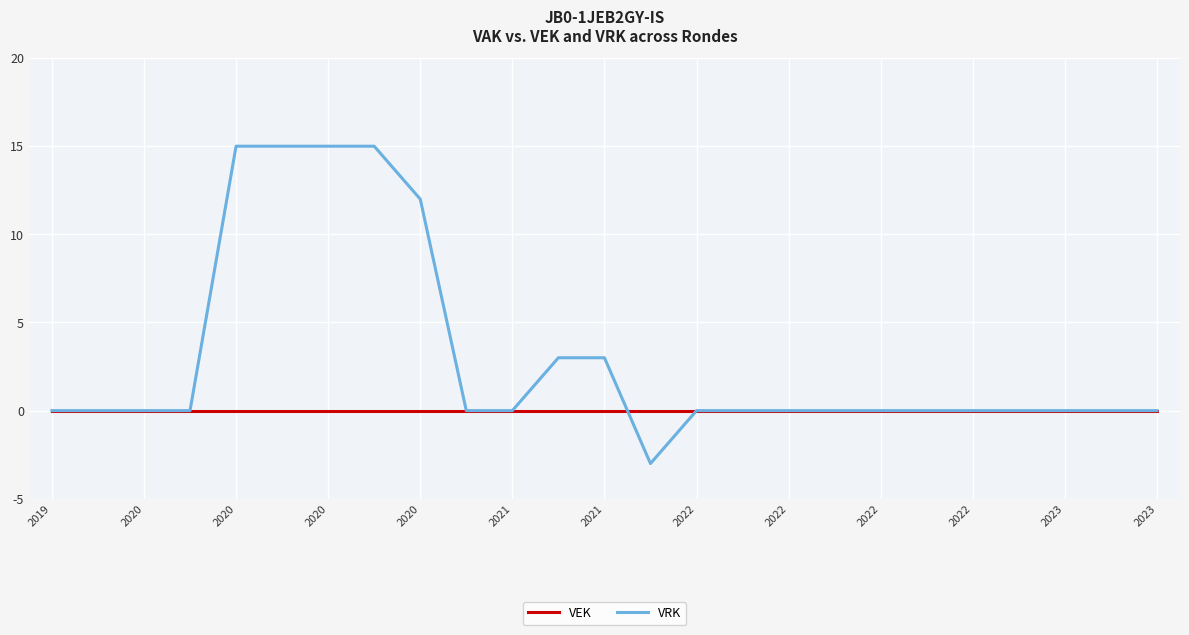

Which series has the largest range (max minus min)?

VRK